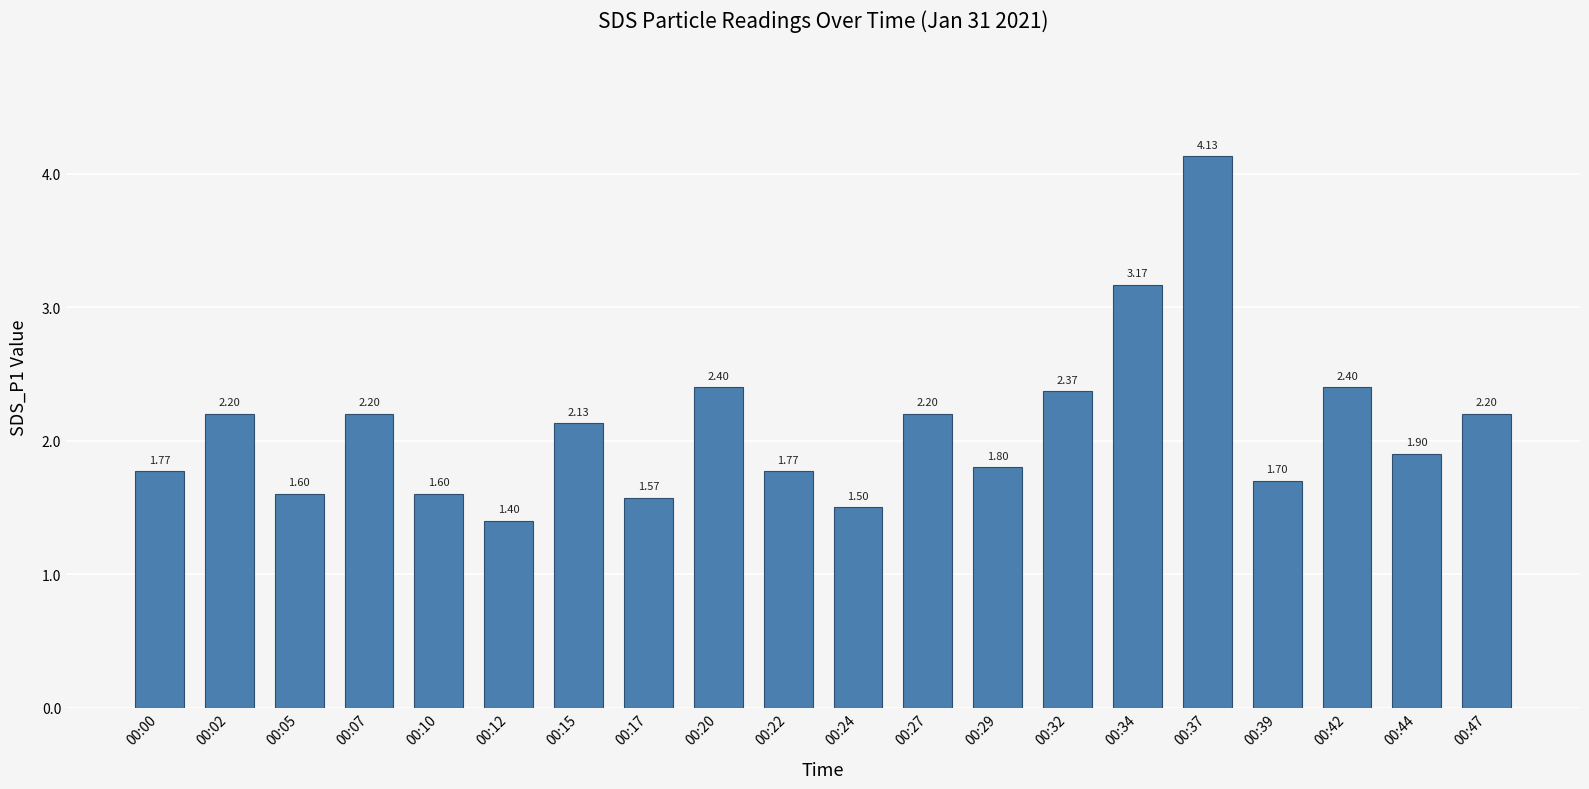

What is the difference between the maximum and second lowest values?

2.6